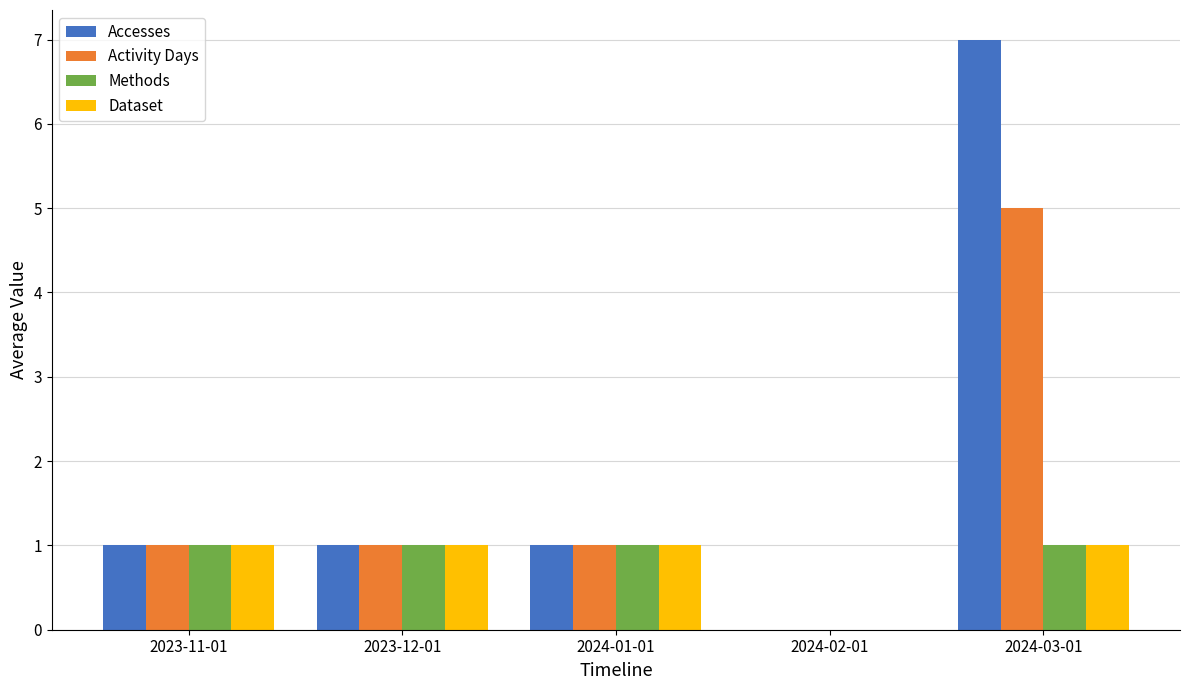

What is the greatest value displayed?

7